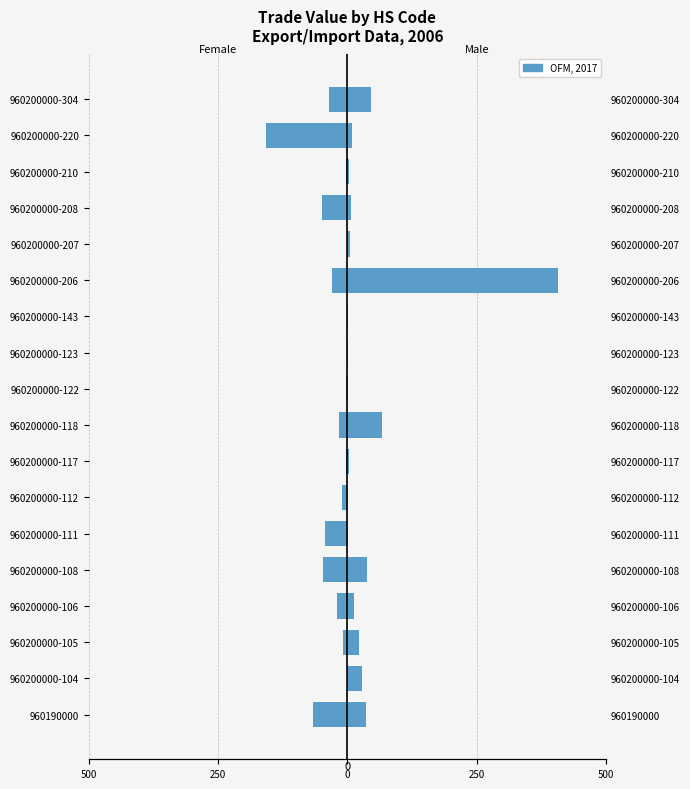

Read the Value-Year (Female) value at 960200000-106.

-19.3